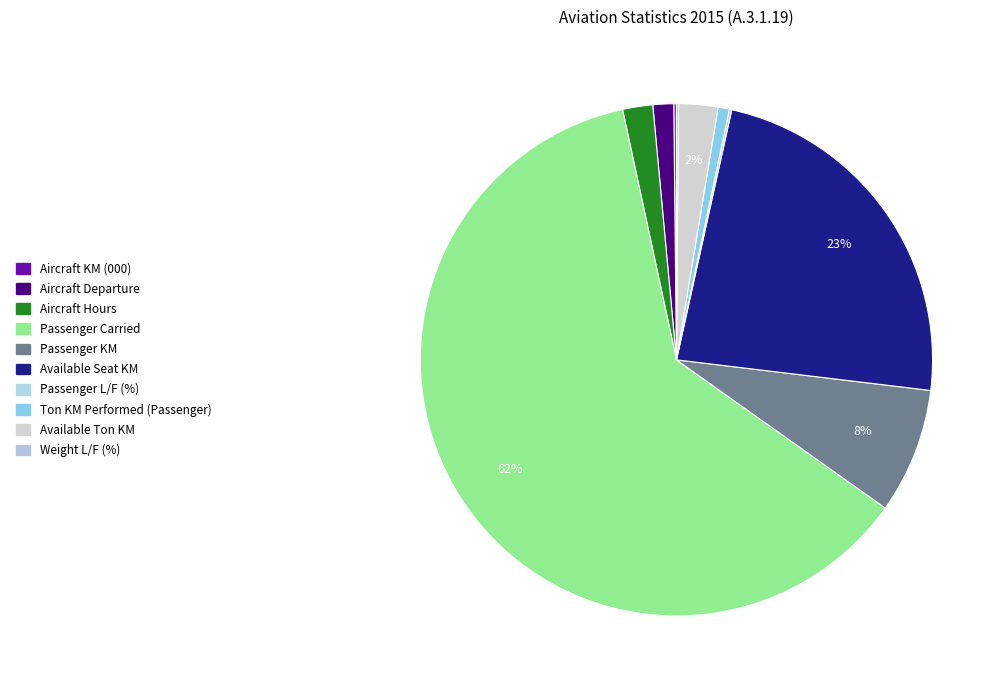

How many segments does this pie chart have?

10